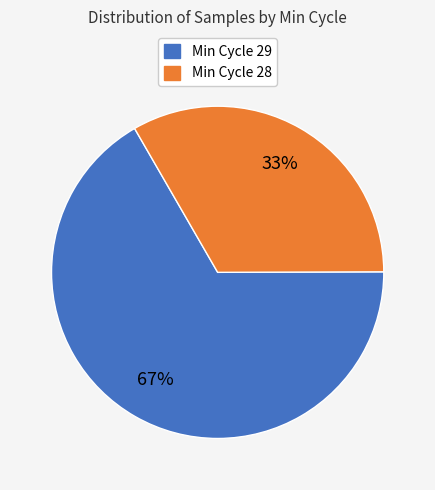

To the nearest percent, what is the average slice percentage?

50%